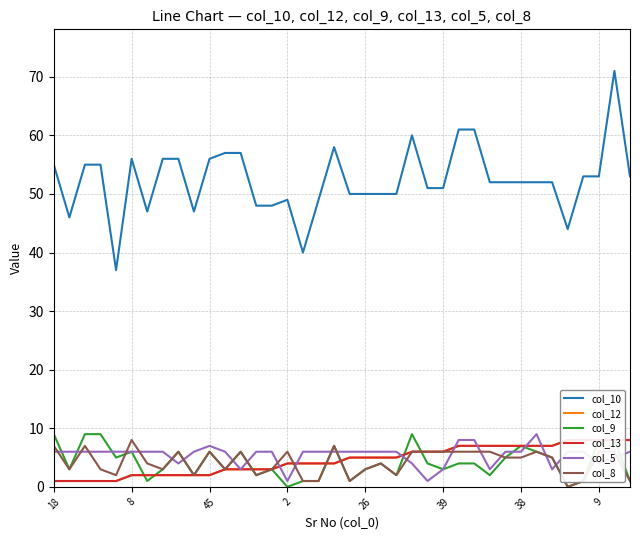

What is the average value of the col_5 series?

5